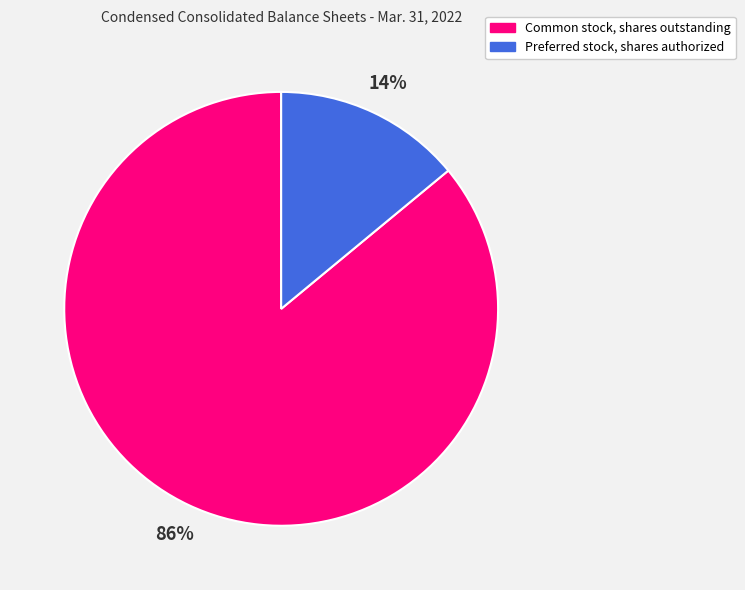

Which slice is the smallest?

Preferred stock, shares authorized